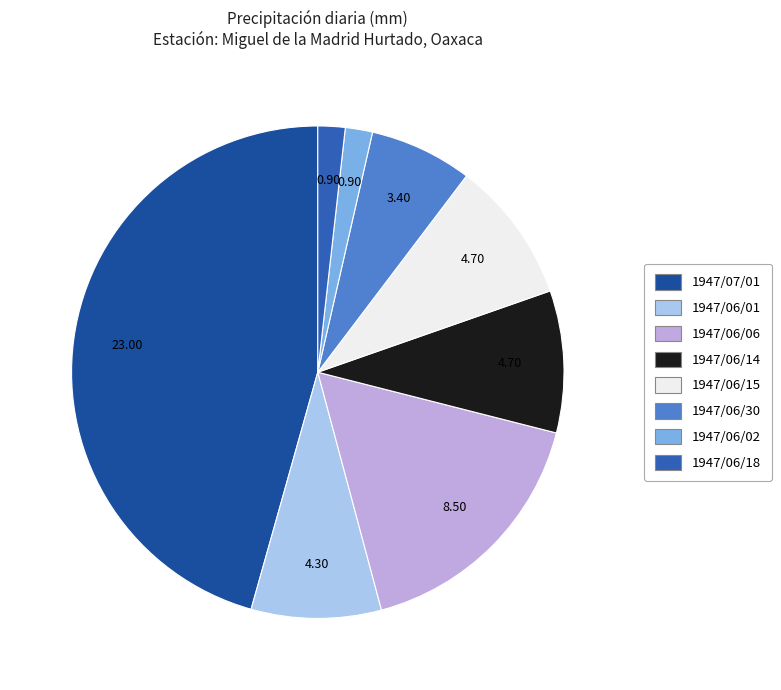

What percentage do 1947/06/06 and 1947/06/02 together represent?

18.7%